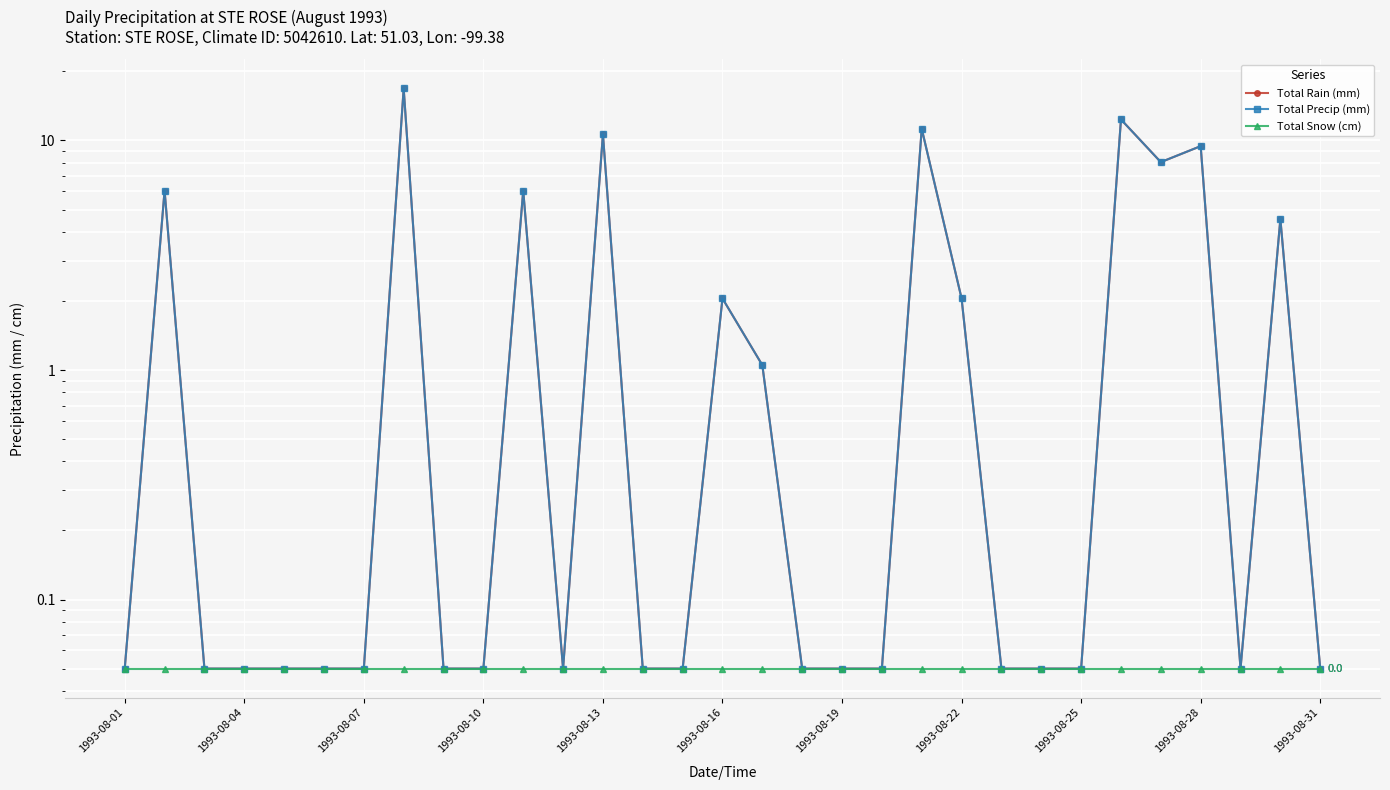

What is the difference between the Total Precip (mm) values at 1993-08-13 and 1993-08-10?

10.6